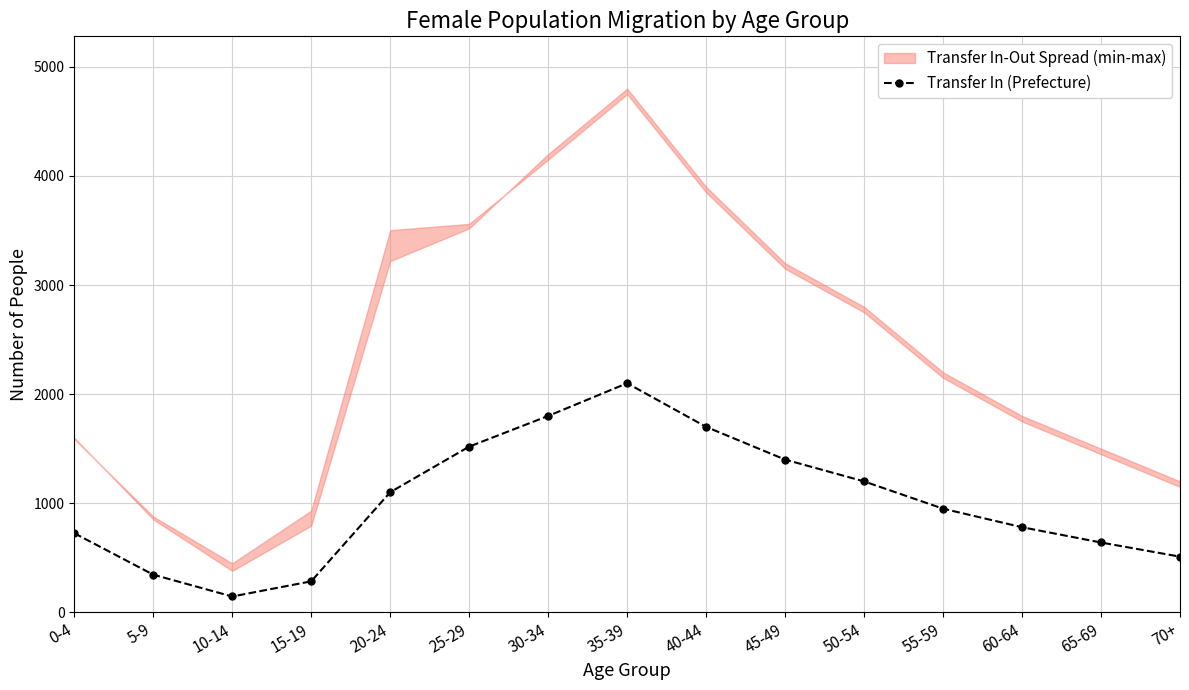

Where does the data first go above 950?

20-24